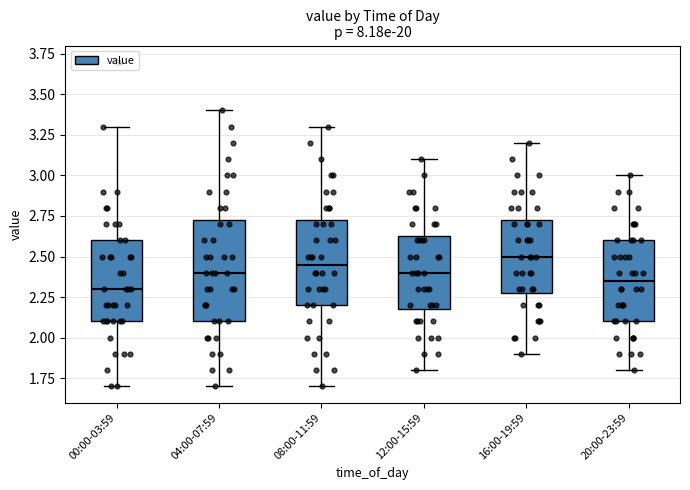

Comparing the boxes themselves (not the whiskers), which one is the tallest?

04:00-07:59